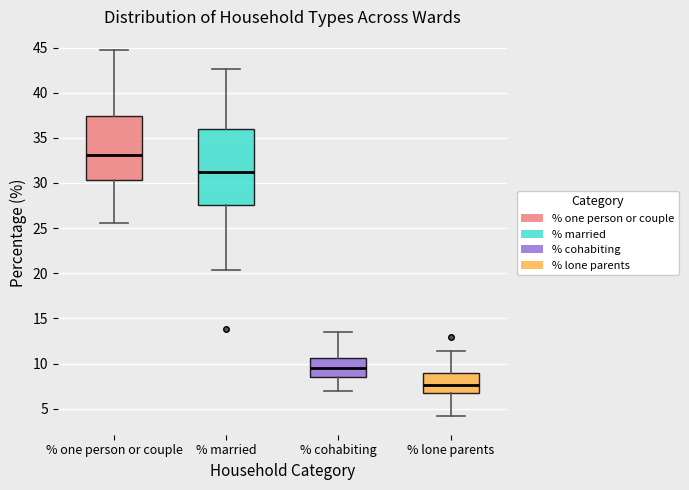

Which box is the tallest, from its lower edge to its upper edge?

% married